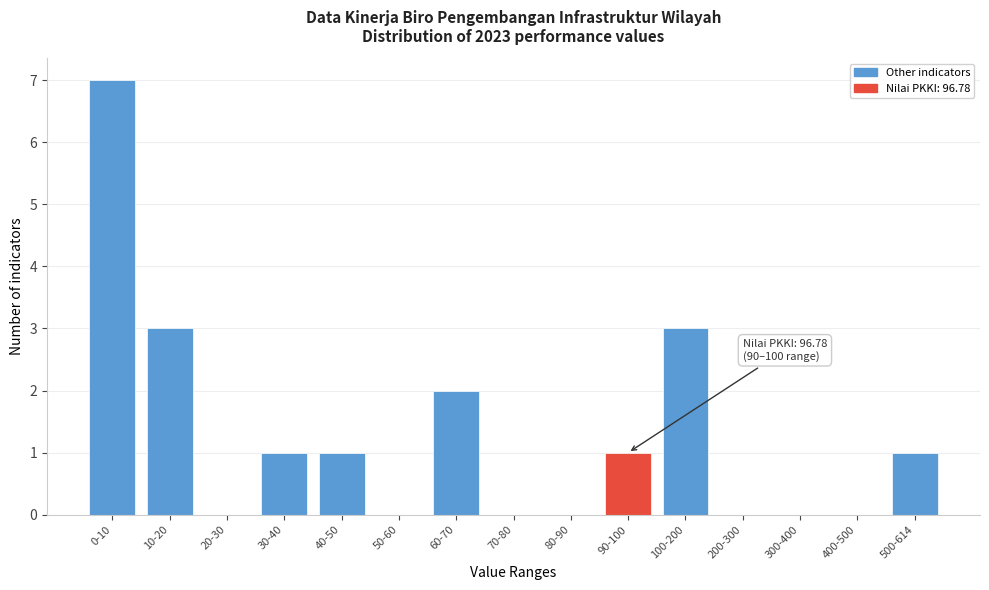

Reading right to left, transcribe all the data shown in this chart.

500-614=1	400-500=0	300-400=0	200-300=0	100-200=3	90-100=1	80-90=0	70-80=0	60-70=2	50-60=0	40-50=1	30-40=1	20-30=0	10-20=3	0-10=7